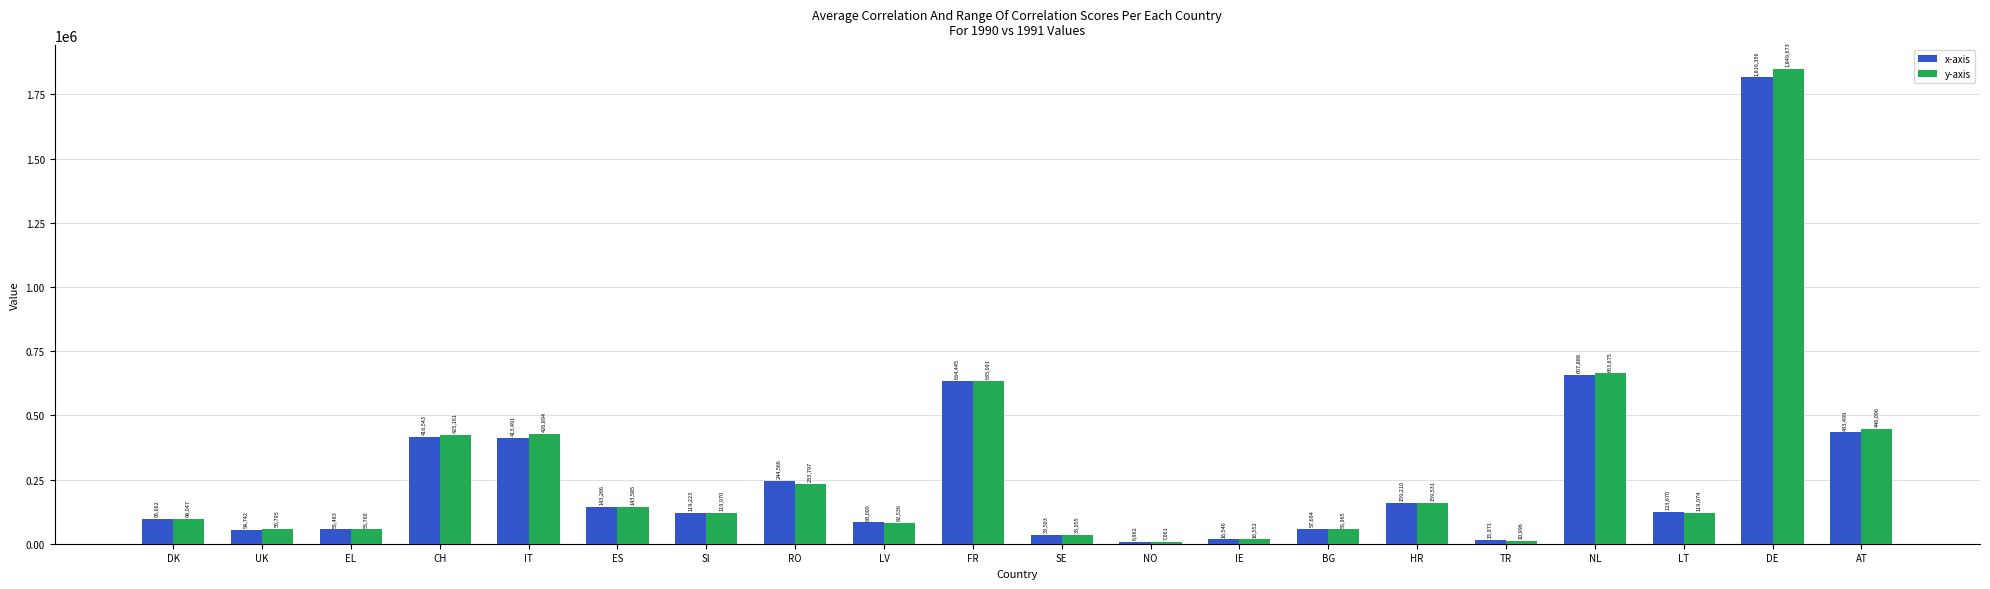

What is the value of the x-axis bar at the 13th from the left?

16546